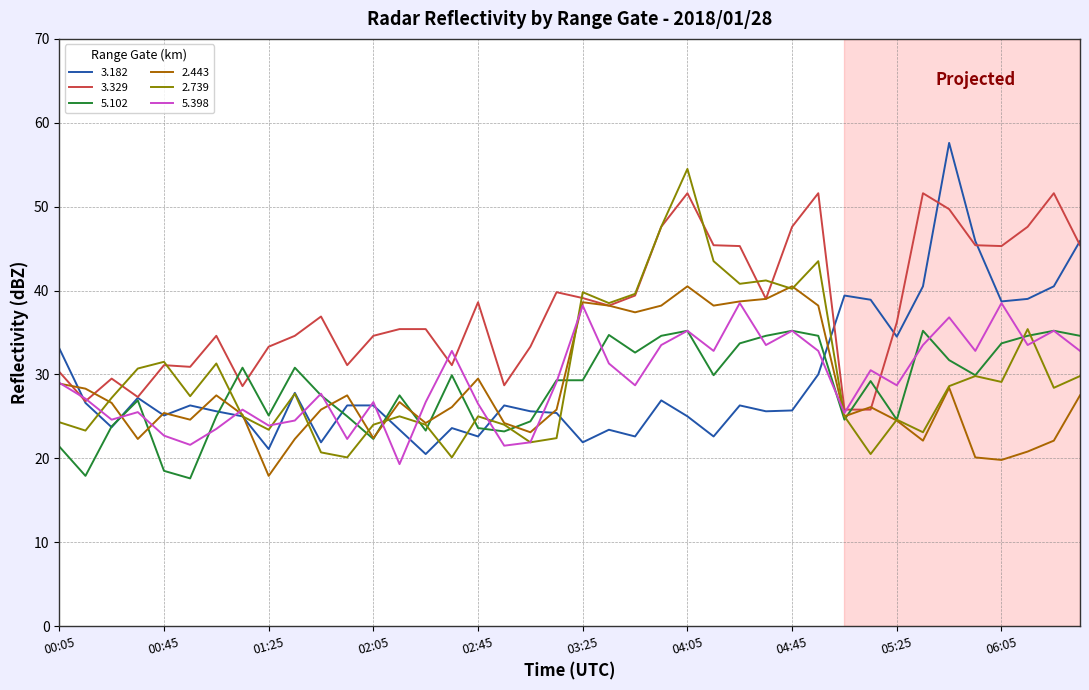

Which series has the largest total across all categories?

3.329